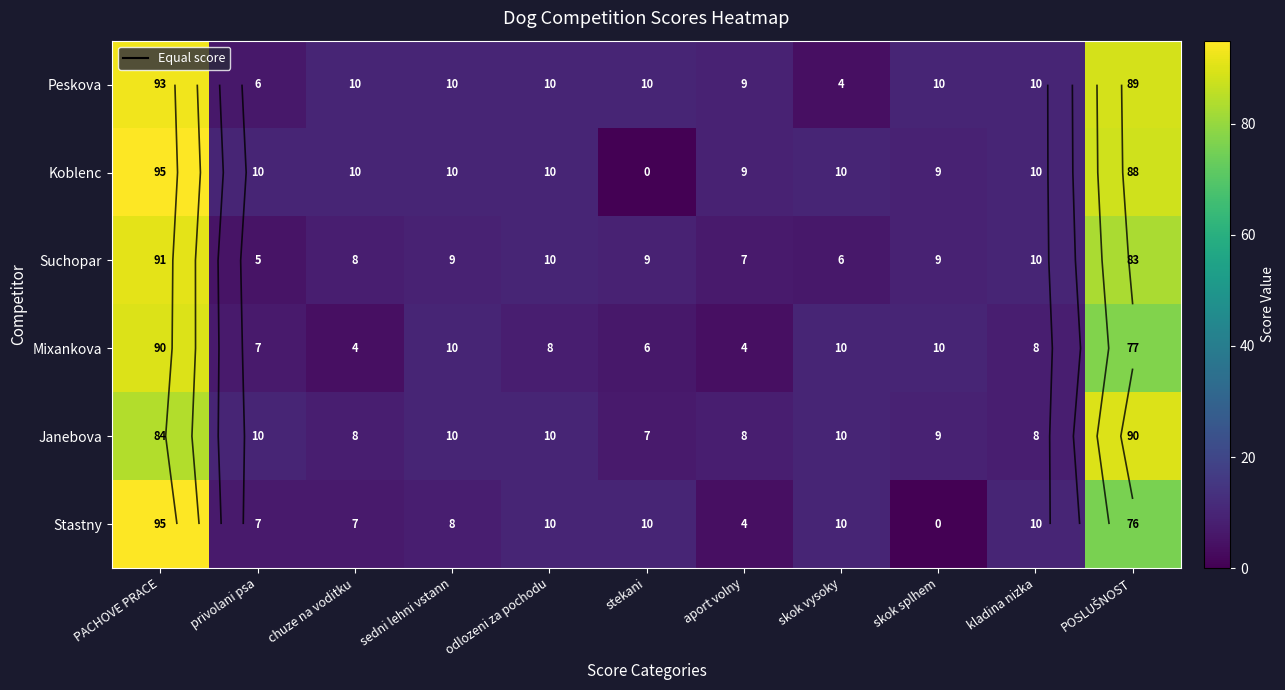

Which series has the largest total across all categories?

Peskova